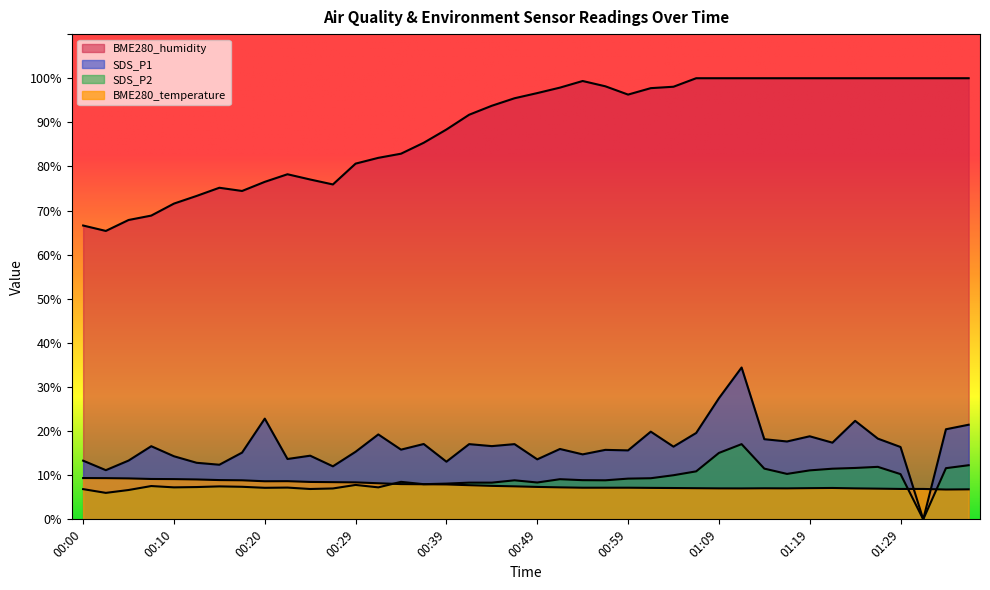

Reading left to right, extract all data points from this chart.

BME280_humidity: 00:00=66.6	00:03=65.4	00:05=67.9	00:08=68.9	00:10=71.6	00:12=73.3	00:15=75.2	00:17=74.4	00:20=76.5	00:22=78.2	00:25=77.0	00:27=75.9	00:29=80.6	00:32=82.0	00:34=82.9	00:37=85.4	00:39=88.4	00:42=91.7	00:44=93.8	00:46=95.5	00:49=96.6	00:51=97.9	00:54=99.4	00:56=98.2	00:59=96.3	01:01=97.8	01:04=98.1	01:06=100.0	01:09=100.0	01:11=100.0	01:14=100.0	01:16=100.0	01:19=100.0	01:21=100.0	01:24=100.0	01:26=100.0	01:29=100.0	01:31=100.0	01:34=100.0	01:36=100.0
BME280_temperature: 00:00=9.4	00:03=9.3	00:05=9.3	00:08=9.2	00:10=9.1	00:12=9.0	00:15=8.9	00:17=8.8	00:20=8.6	00:22=8.7	00:25=8.5	00:27=8.4	00:29=8.4	00:32=8.2	00:34=8.0	00:37=8.0	00:39=7.9	00:42=7.7	00:44=7.6	00:46=7.5	00:49=7.3	00:51=7.2	00:54=7.2	00:56=7.2	00:59=7.2	01:01=7.1	01:04=7.1	01:06=7.1	01:09=7.0	01:11=7.0	01:14=7.0	01:16=7.0	01:19=7.1	01:21=7.1	01:24=7.0	01:26=7.0	01:29=6.9	01:31=6.9	01:34=6.8	01:36=6.8
SDS_P1: 00:00=13.3	00:03=11.2	00:05=13.3	00:08=16.6	00:10=14.3	00:12=12.8	00:15=12.4	00:17=15.1	00:20=22.8	00:22=13.7	00:25=14.4	00:27=12.0	00:29=15.3	00:32=19.2	00:34=15.8	00:37=17.1	00:39=13.1	00:42=17.1	00:44=16.6	00:46=17.1	00:49=13.6	00:51=15.9	00:54=14.7	00:56=15.8	00:59=15.6	01:01=19.9	01:04=16.5	01:06=19.6	01:09=27.4	01:11=34.4	01:14=18.2	01:16=17.6	01:19=18.8	01:21=17.4	01:24=22.3	01:26=18.3	01:29=16.4	01:31=0.0	01:34=20.4	01:36=21.4
SDS_P2: 00:00=6.8	00:03=6.0	00:05=6.7	00:08=7.5	00:10=7.2	00:12=7.3	00:15=7.5	00:17=7.4	00:20=7.2	00:22=7.2	00:25=6.9	00:27=7.0	00:29=7.8	00:32=7.2	00:34=8.5	00:37=8.0	00:39=8.1	00:42=8.3	00:44=8.3	00:46=8.8	00:49=8.3	00:51=9.1	00:54=8.9	00:56=8.8	00:59=9.2	01:01=9.3	01:04=10.0	01:06=10.9	01:09=15.1	01:11=17.1	01:14=11.5	01:16=10.3	01:19=11.1	01:21=11.5	01:24=11.7	01:26=11.9	01:29=10.2	01:31=0.0	01:34=11.6	01:36=12.3